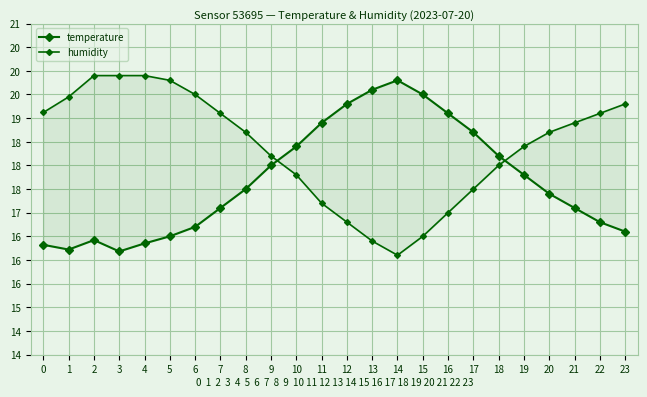

List the series in order of their peak value, highest first.

humidity, temperature